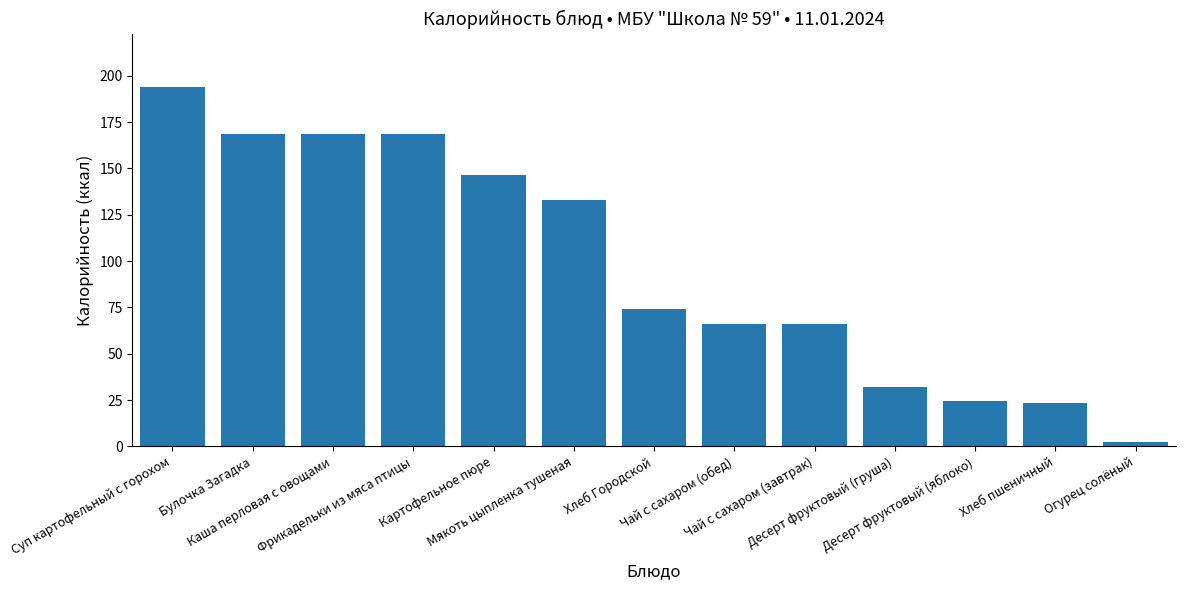

Which label corresponds to the largest value in the chart?

Суп картофельный с горохом